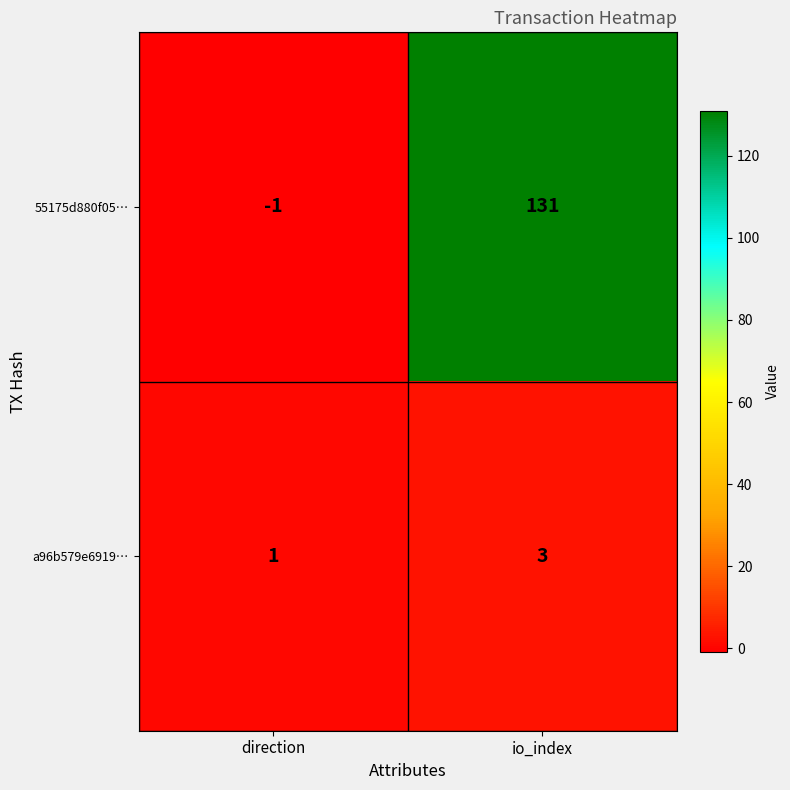

Rank the categories by 55175d880f05… value from lowest to highest.

direction, io_index